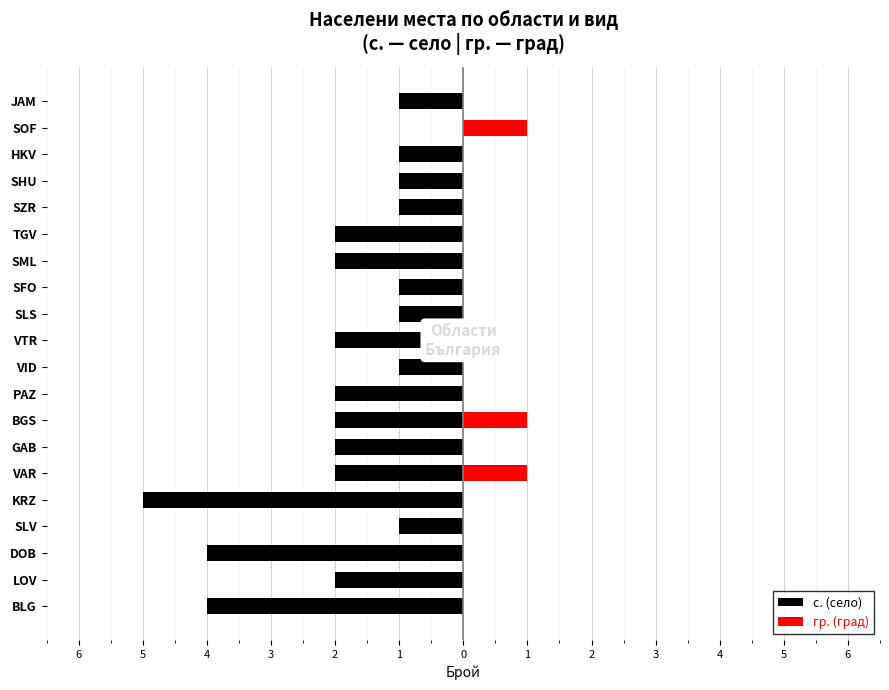

What are all the series names shown in the legend?

с. (село), гр. (град)